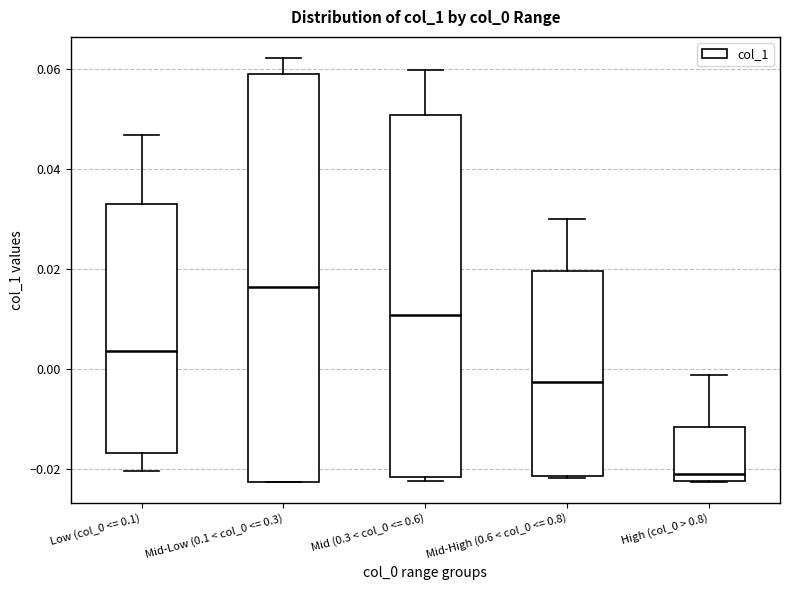

Which box's median line is the highest?

Mid-Low (0.1 < col_0 <= 0.3)